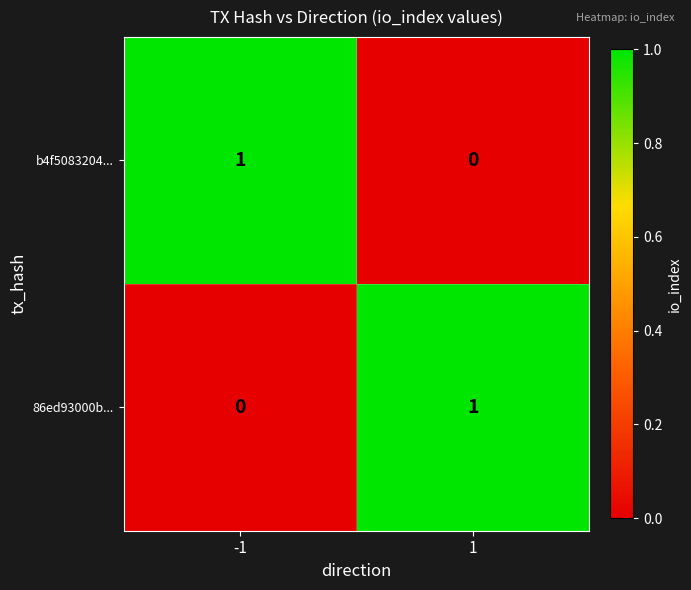

The 86ed93000b... series shows 1 at 1. True or false?

True